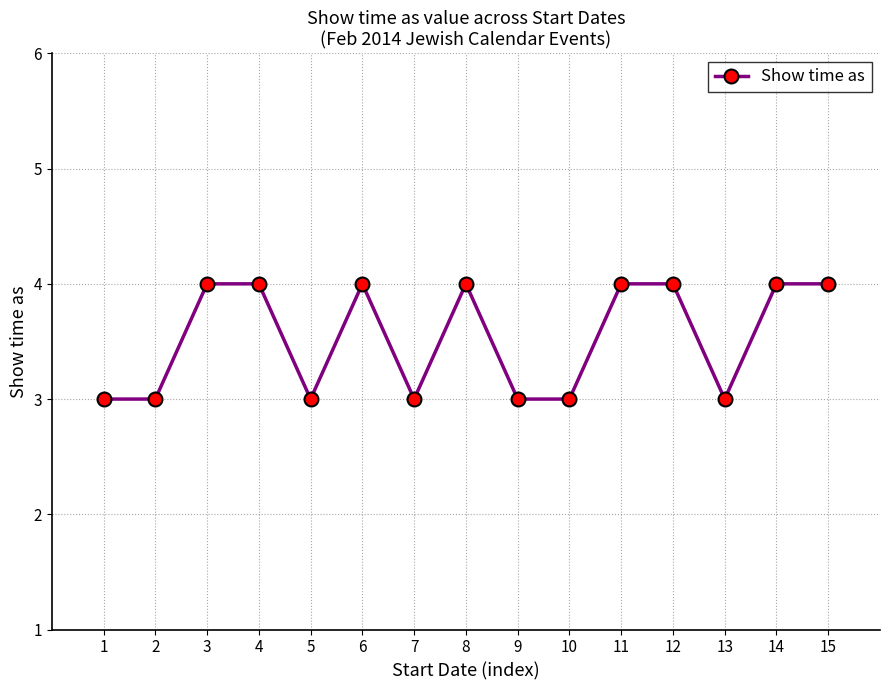

How many values are below 4?

7